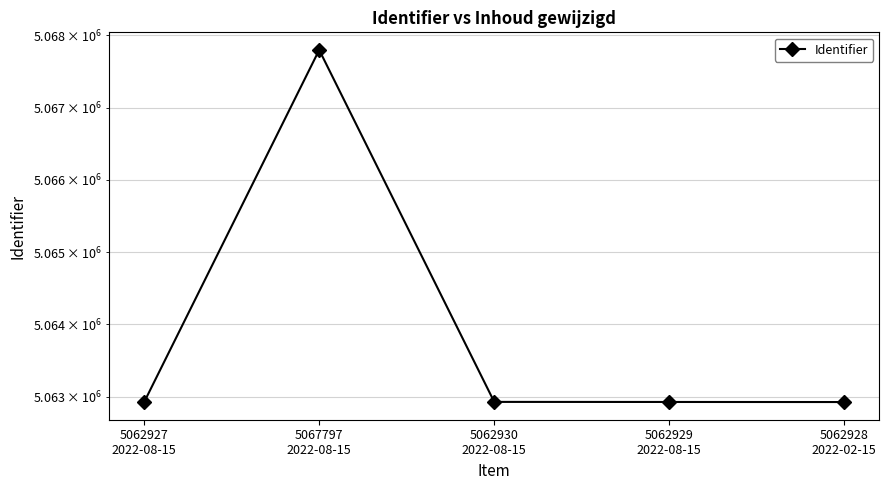

Reading left to right, extract all data points from this chart.

5062927	5067797	5062930	5062929	5062928